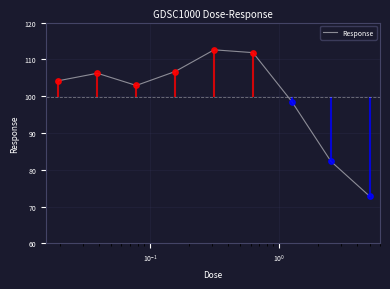

What is the highest value of the Response series?

112.6